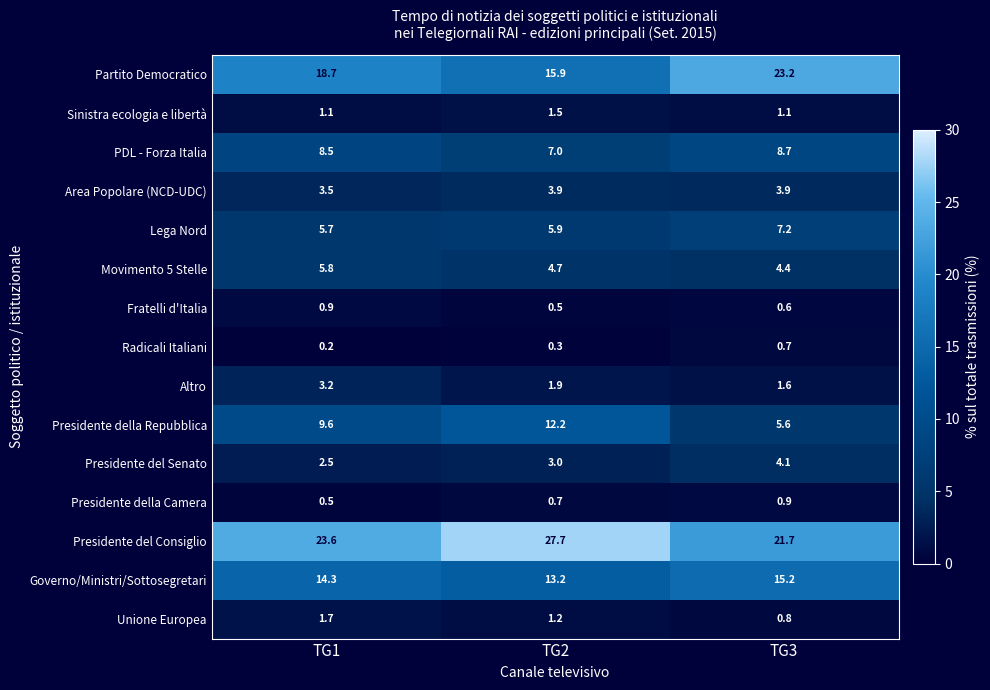

At which label does Unione Europea reach its peak?

TG1